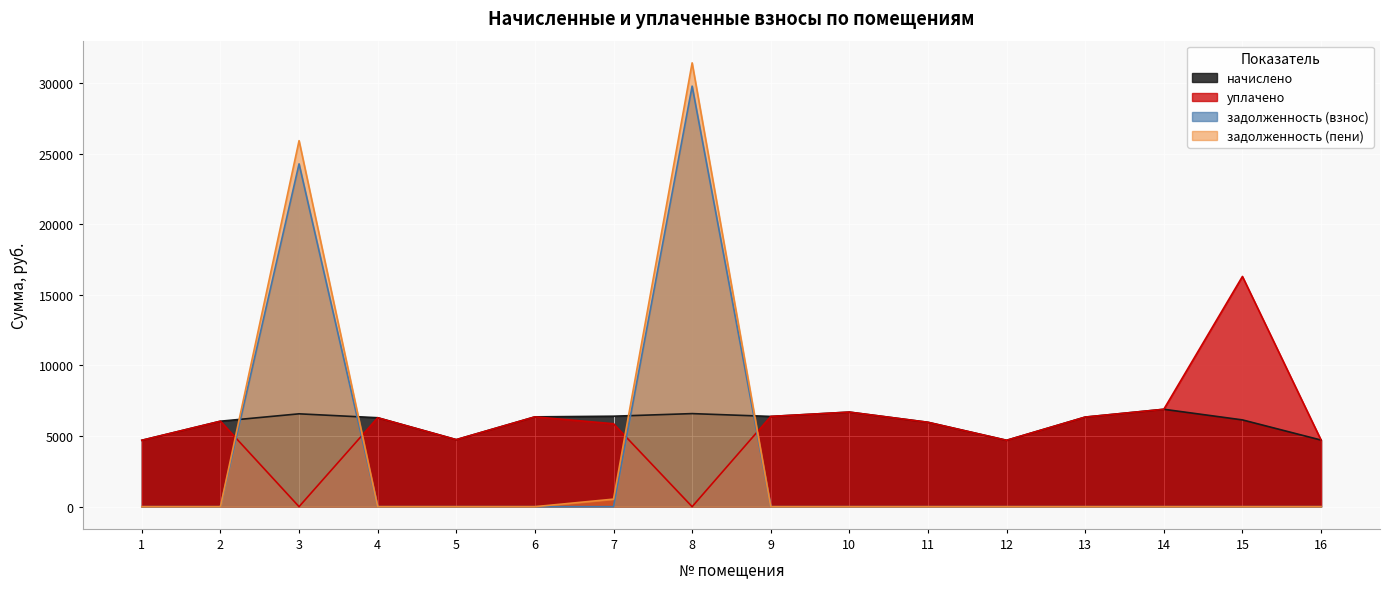

True or false: задолженность (взнос) has more than 0 interior local peaks.

True